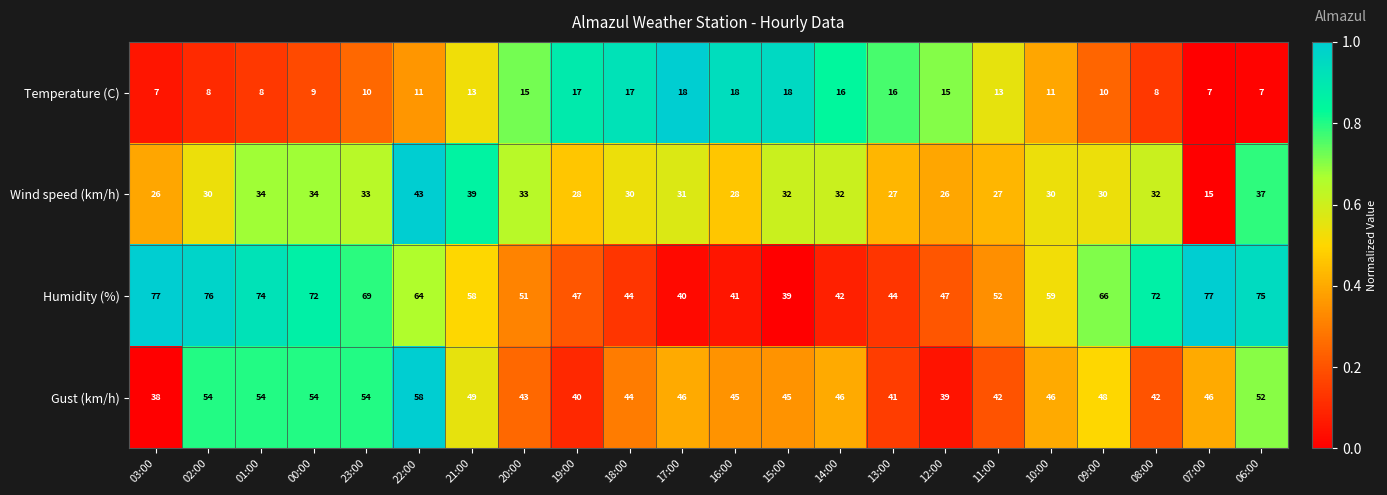

What is the spread (max minus min) of values at 08:00?

64